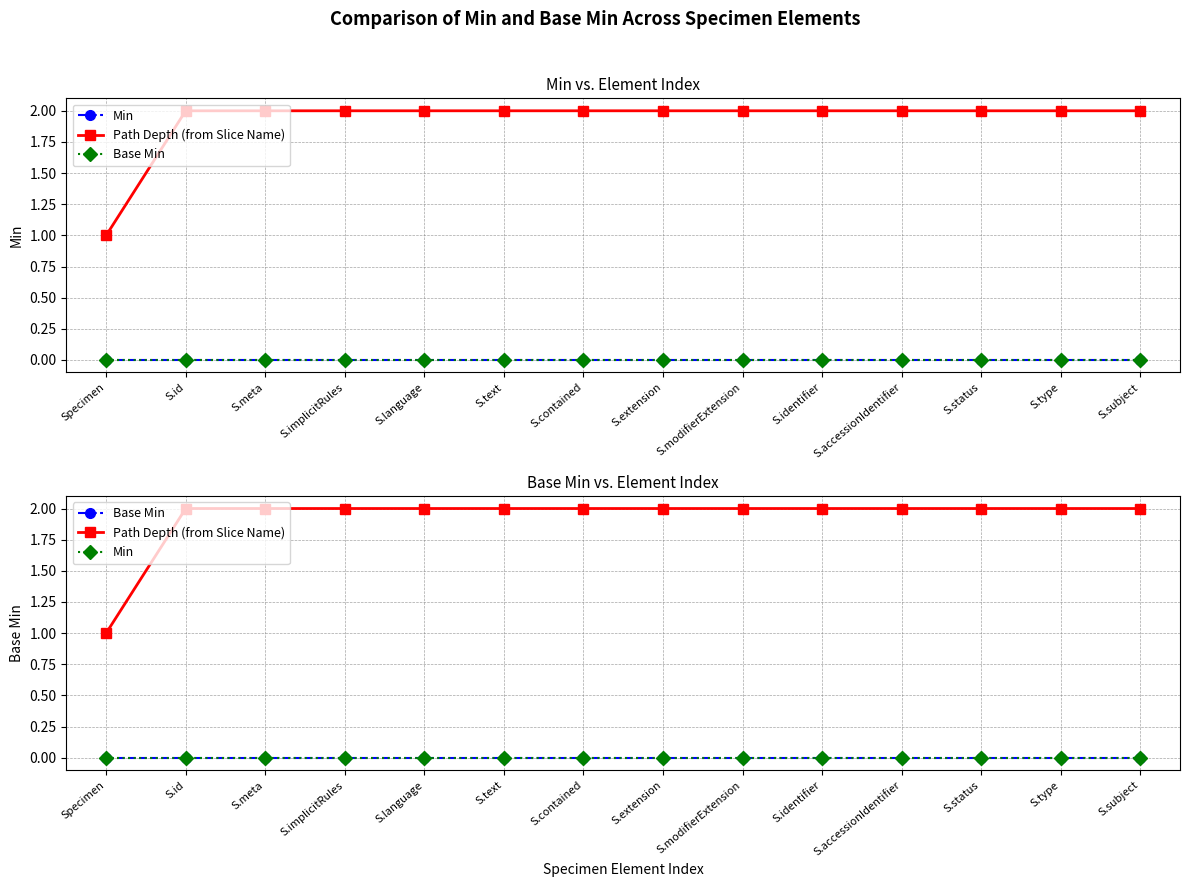

True or false: Path Depth (from Slice Name) and Base Min intersect in this chart.

False